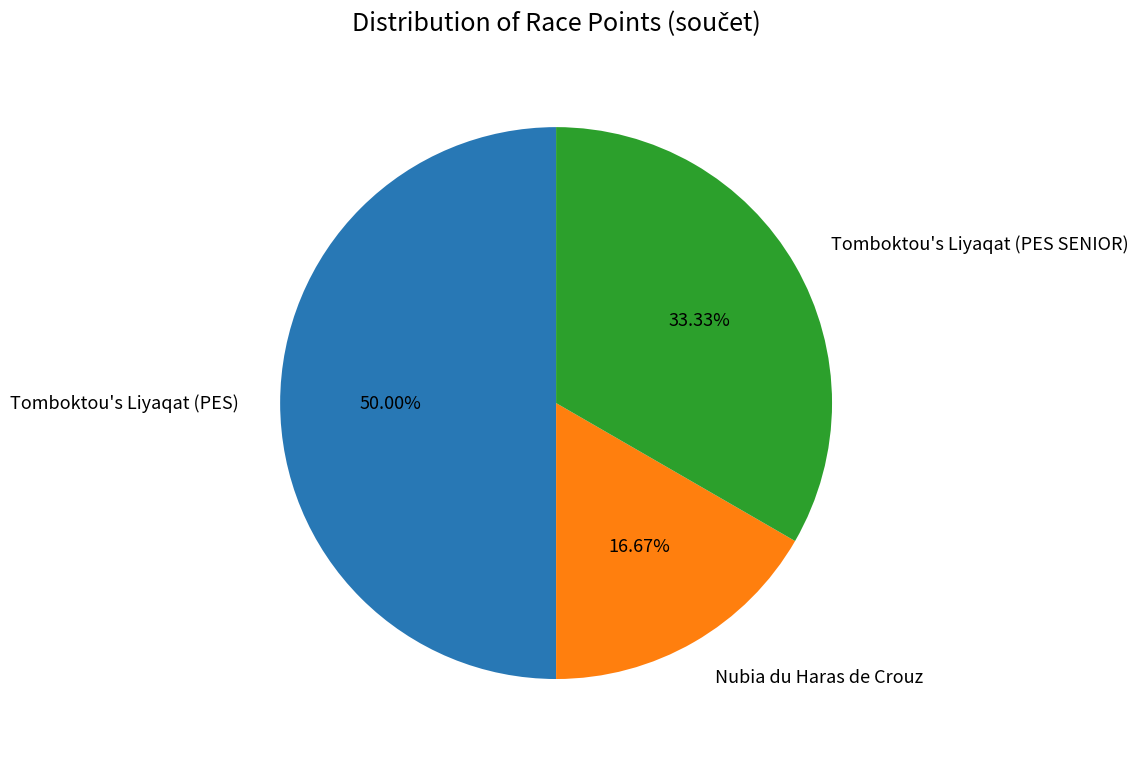

Approximately how many times larger is the value at Tomboktou's Liyaqat (PES) compared to Nubia du Haras de Crouz?

3.0